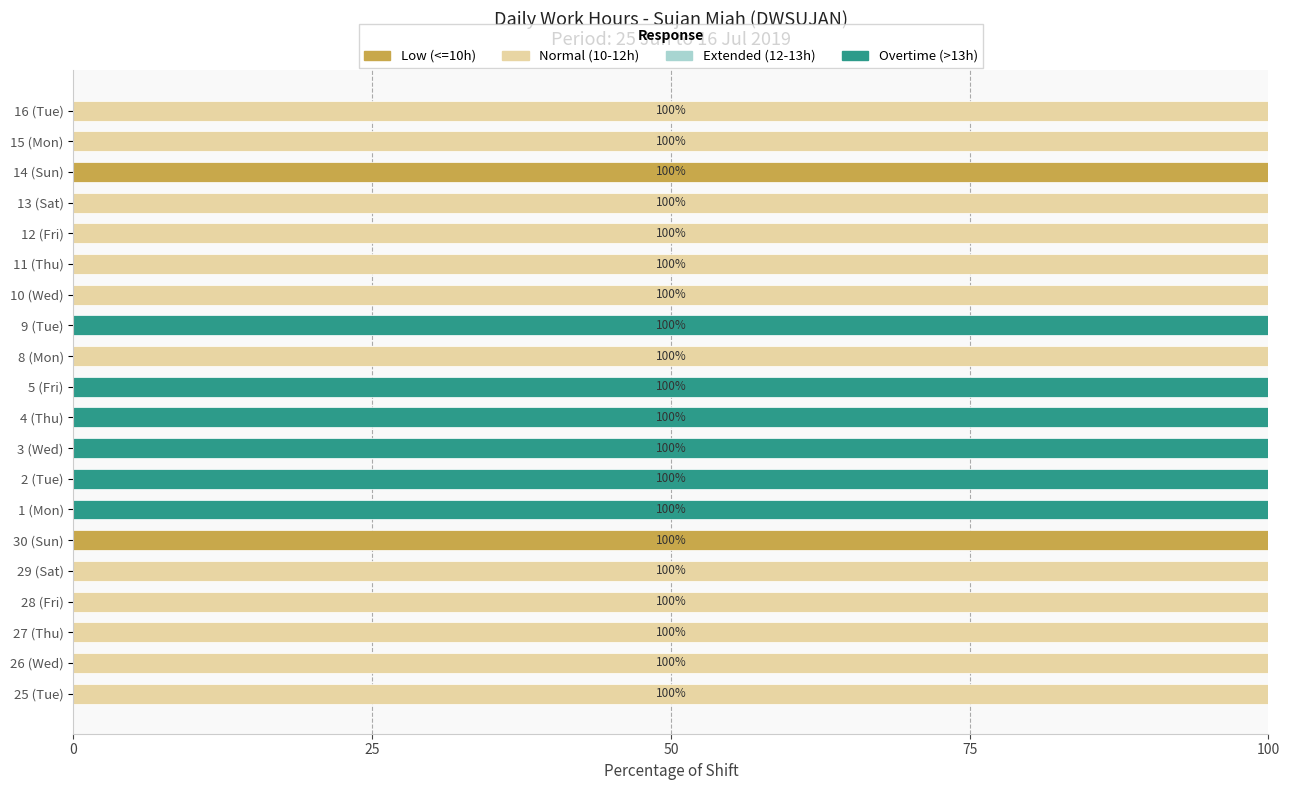

What is the highest value of the Low (<=10h) series?

100